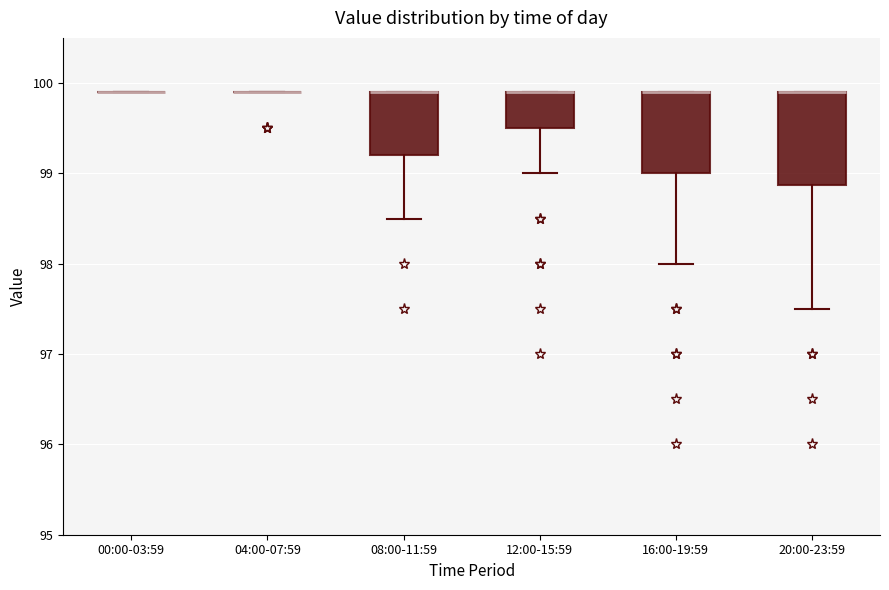

Comparing the boxes themselves (not the whiskers), which one is the tallest?

20:00-23:59